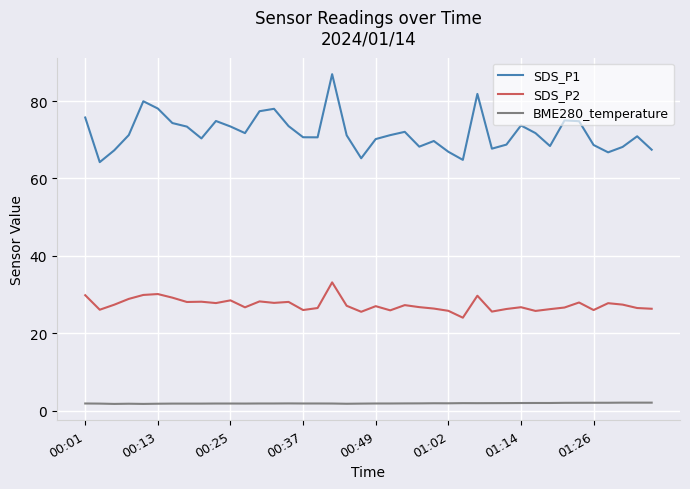

What is the difference between the maximum and minimum values in the BME280_temperature series?

0.3